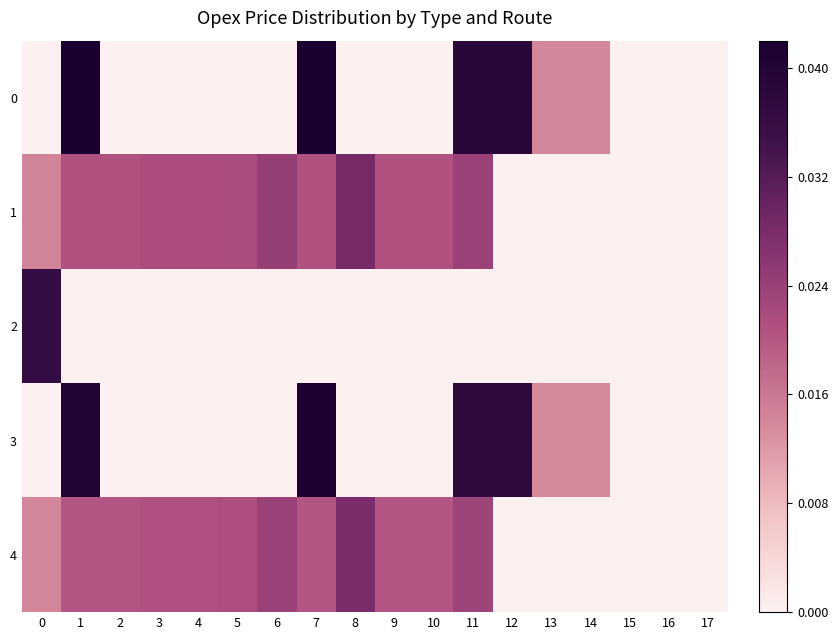

Count the number of data series in this chart.

5